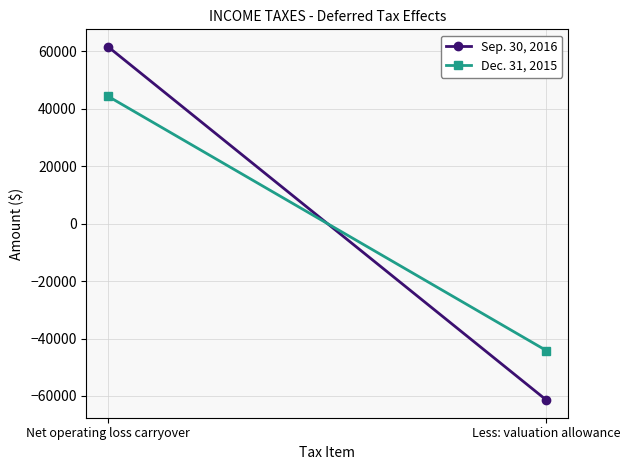

Reading left to right, list all the values displayed in this chart.

Sep. 30, 2016: Net operating loss carryover=61419	Less: valuation allowance=-61419
Dec. 31, 2015: Net operating loss carryover=44205	Less: valuation allowance=-44205